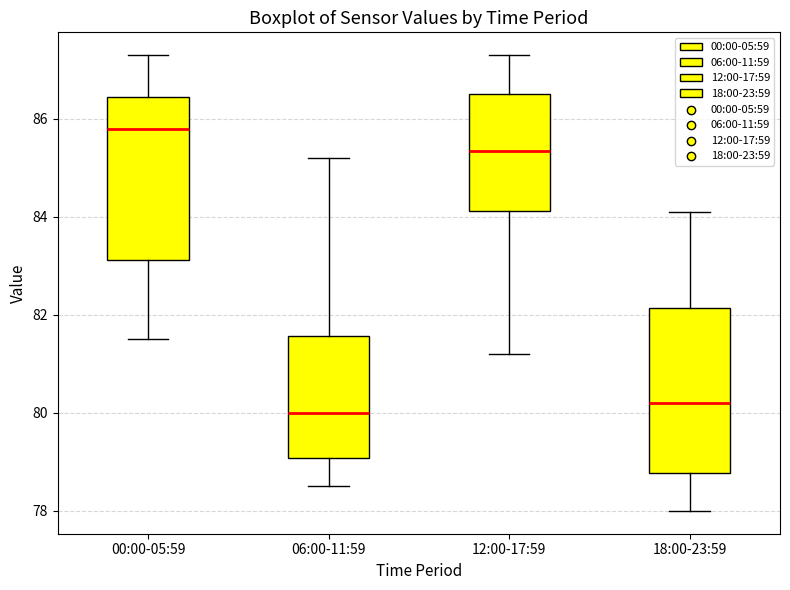

Where does the median line of the box for 00:00-05:59 sit on the y-axis? The values are not printed on the chart, so give them approximately, as read against the axis.

85.8